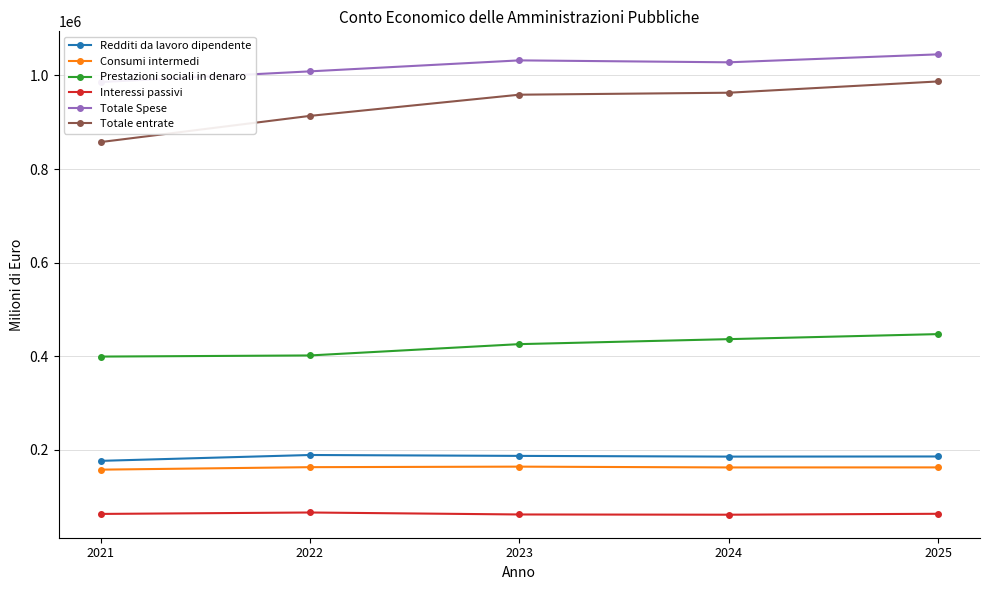

What are all the series names shown in the legend?

Redditi da lavoro dipendente, Consumi intermedi, Prestazioni sociali in denaro, Interessi passivi, Totale Spese, Totale entrate